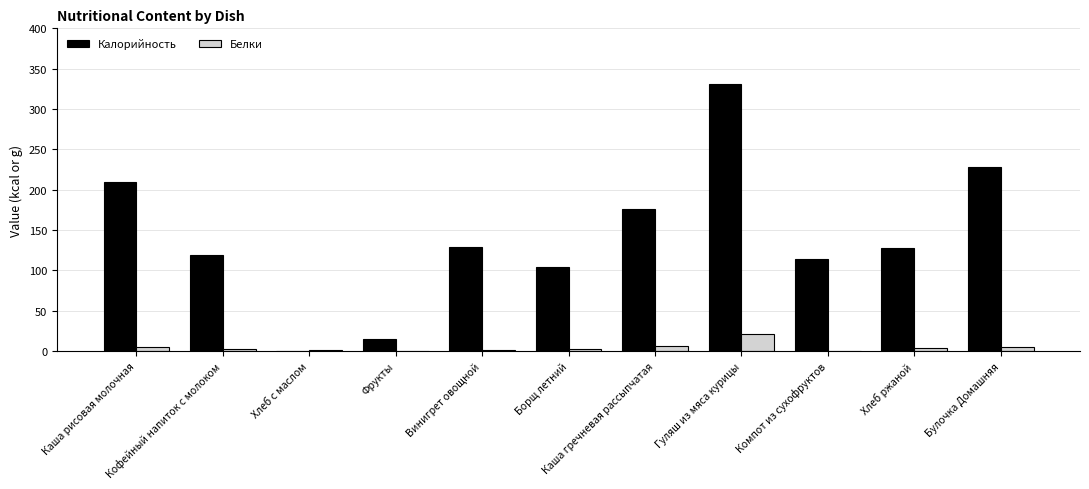

Which series has the largest range (max minus min)?

Калорийность